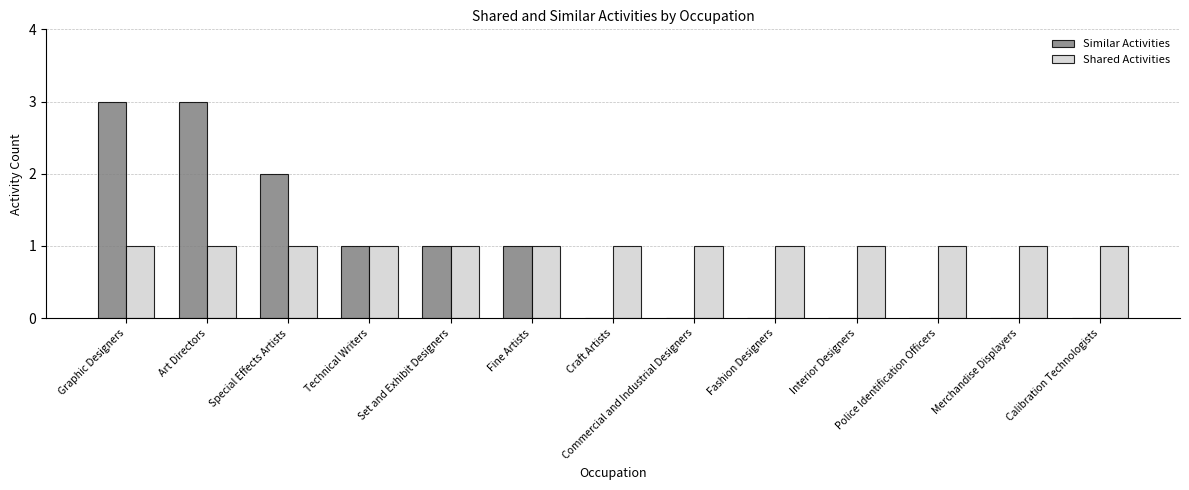

What is the greatest value displayed?

3